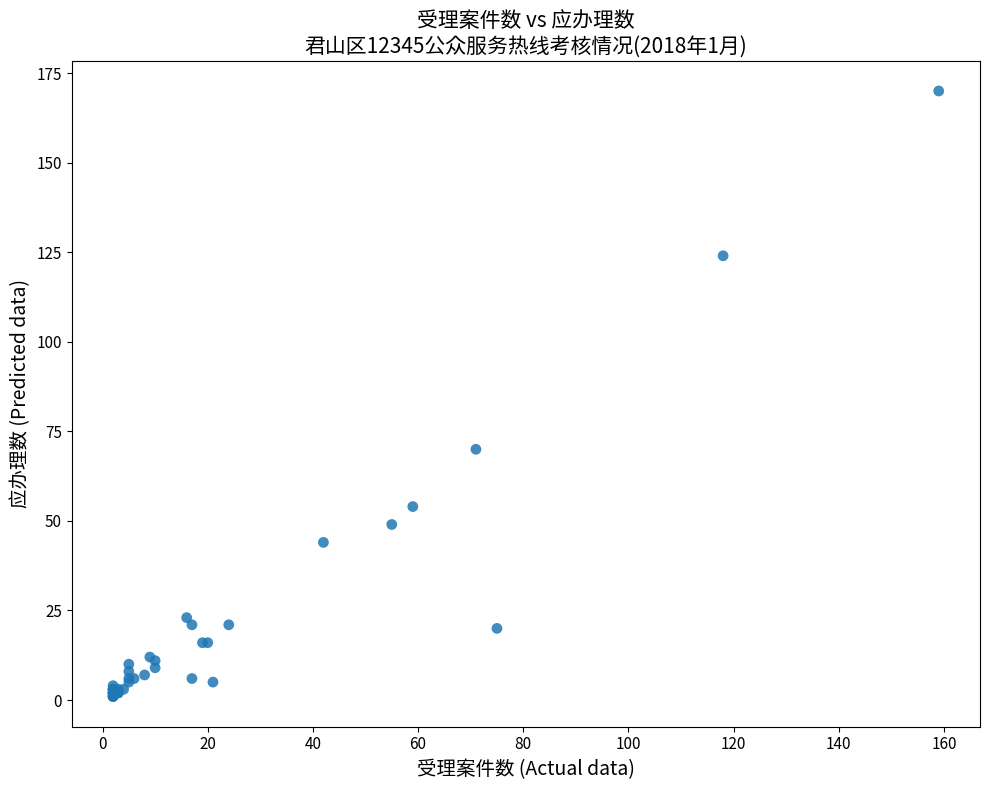

What Y value in the scatter plot is closest to 85?

70